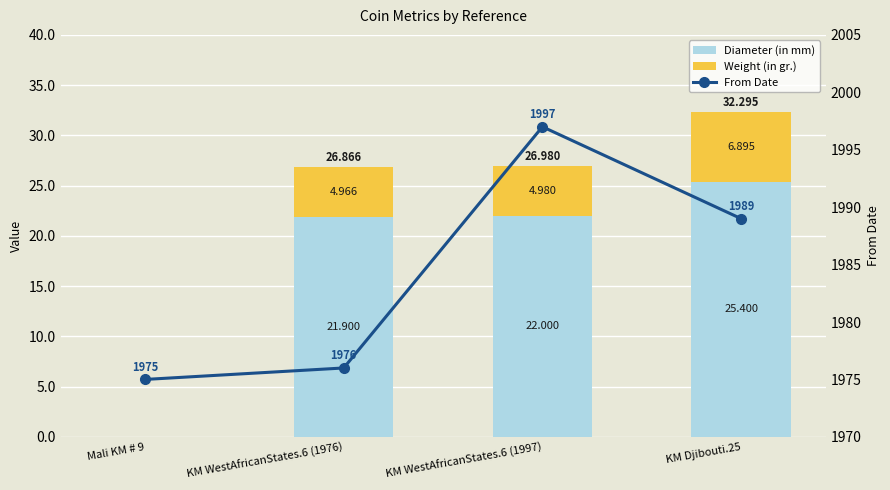

What is the difference between the From Date values at Mali KM # 9 and KM WestAfricanStates.6 (1976)?

1.0